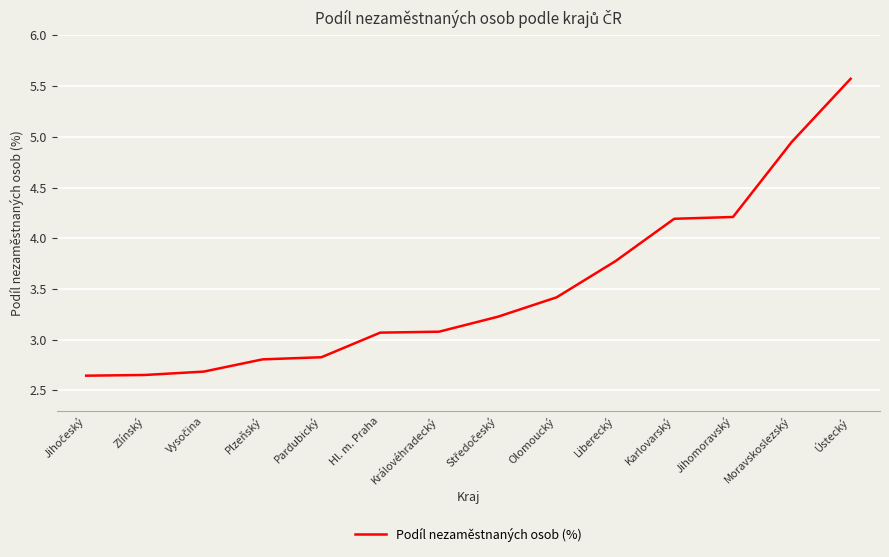

Is it true that the value at Pardubický is 2.8?

True